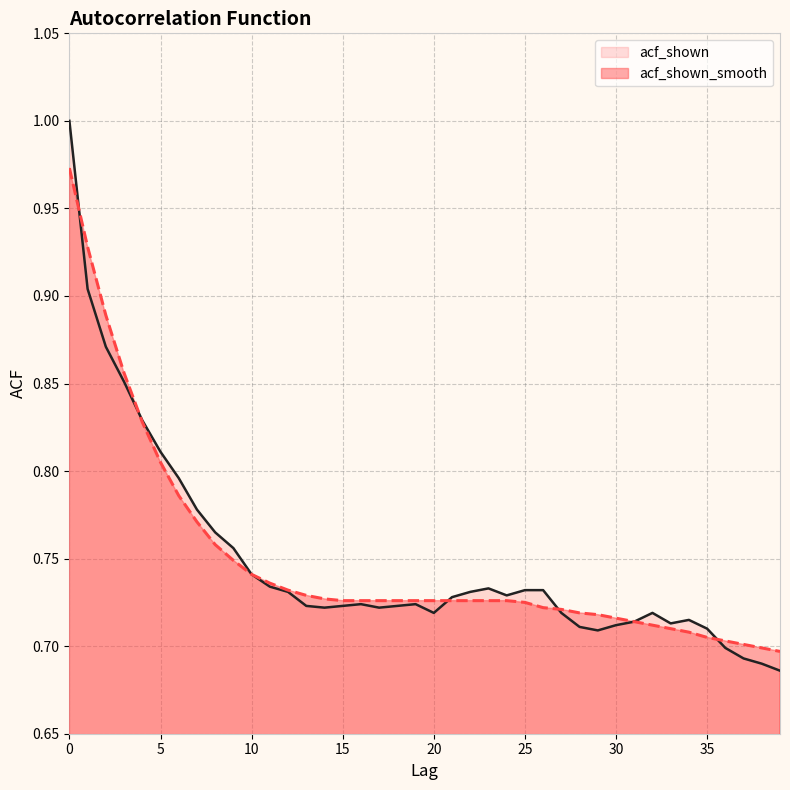

Does the chart display data point markers on the line(s)?

No